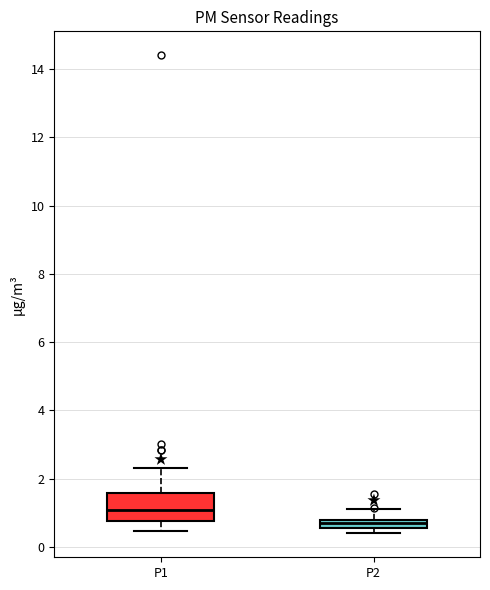

Which box is the tallest, from its lower edge to its upper edge?

P1